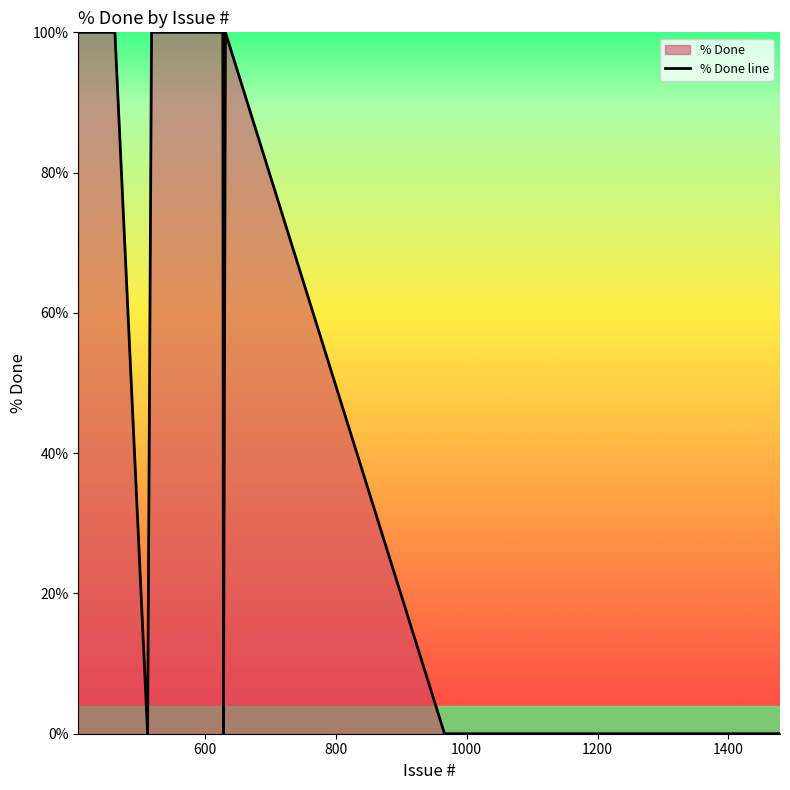

What is the maximum value shown in the chart?

100